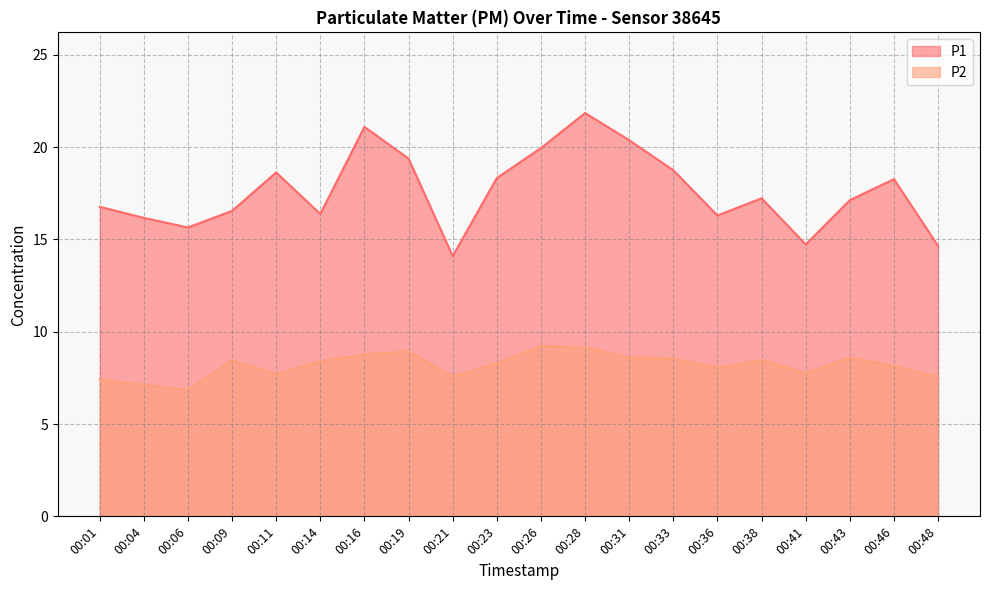

True or false: P2 and P1 intersect in this chart.

False